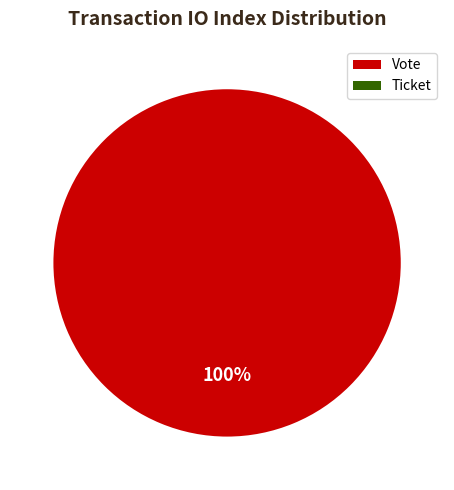

Is the sum of Ticket and Vote greater than half?

Yes